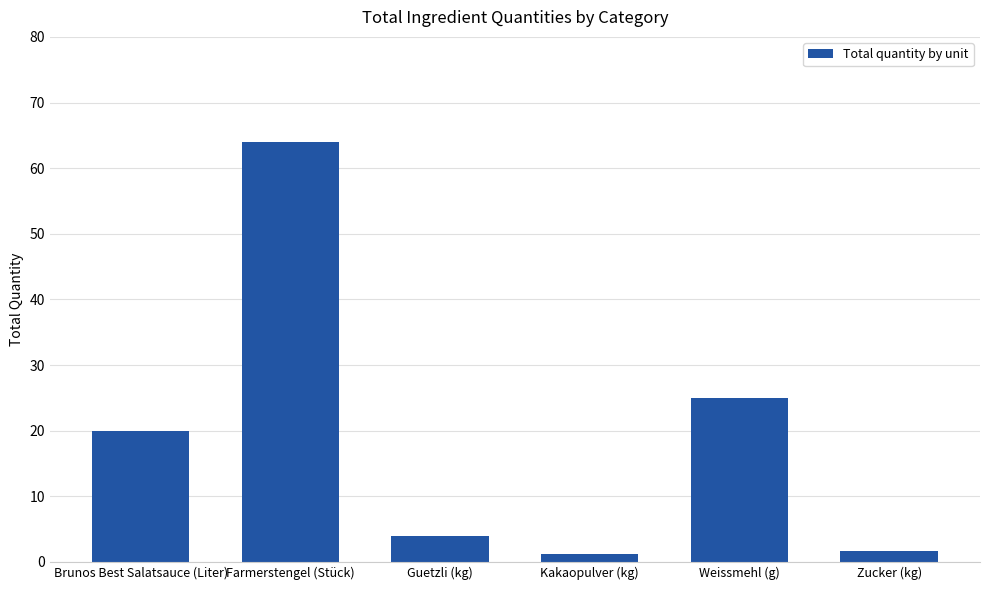

Approximately how many times larger is the value at Brunos Best Salatsauce (Liter) compared to Weissmehl (g)?

0.8